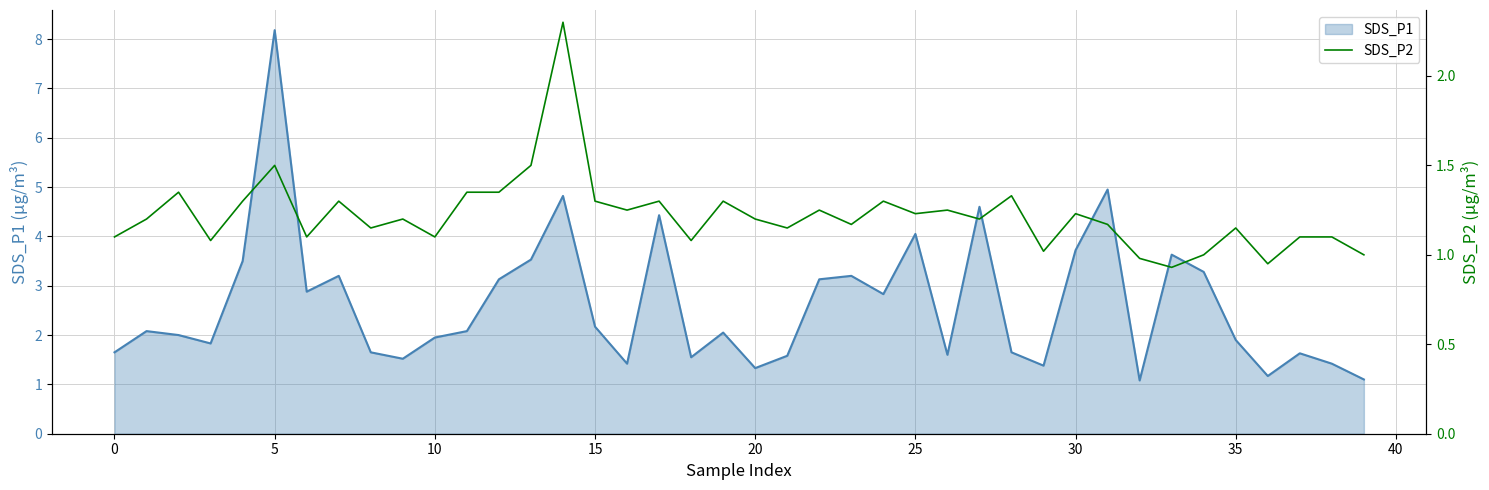

What is the minimum value for SDS_P1?

1.1